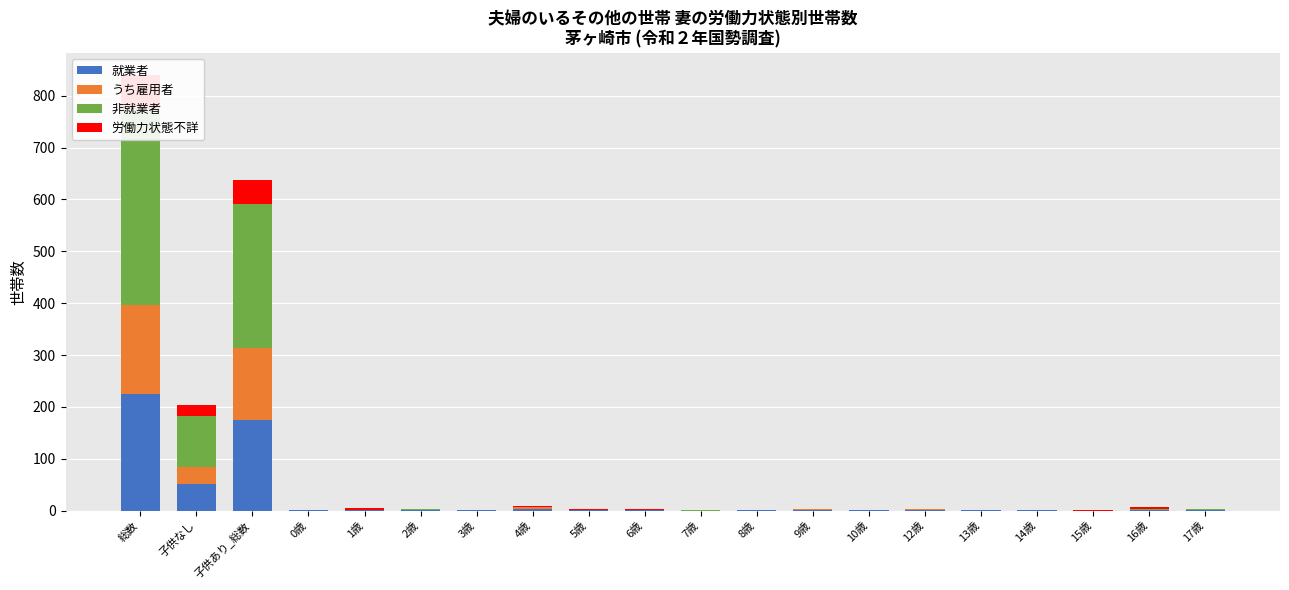

What is the greatest value displayed?

377